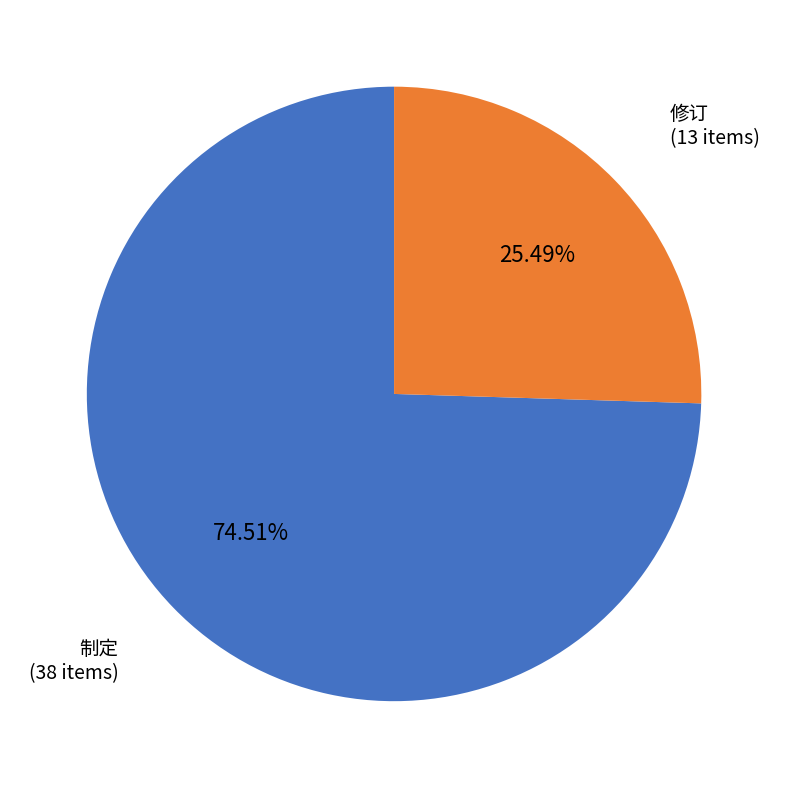

Does any single category account for the majority?

Yes